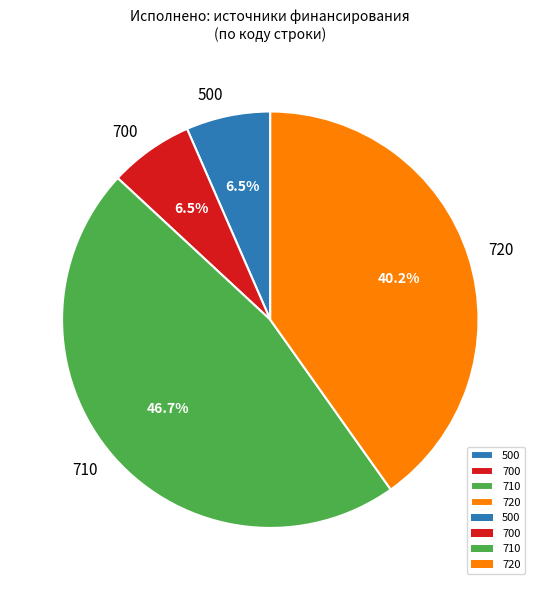

How many segments does this pie chart have?

4